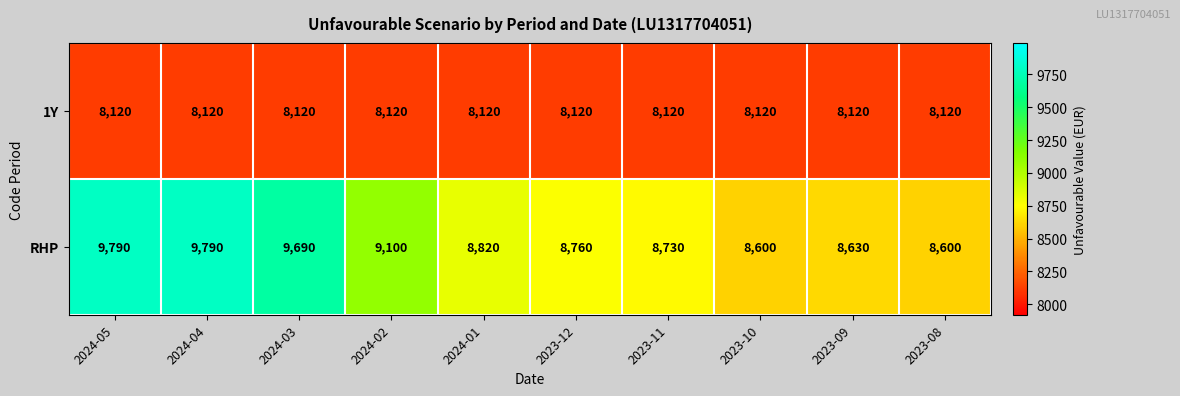

Rank the series by their maximum value, from lowest to highest.

1Y, RHP